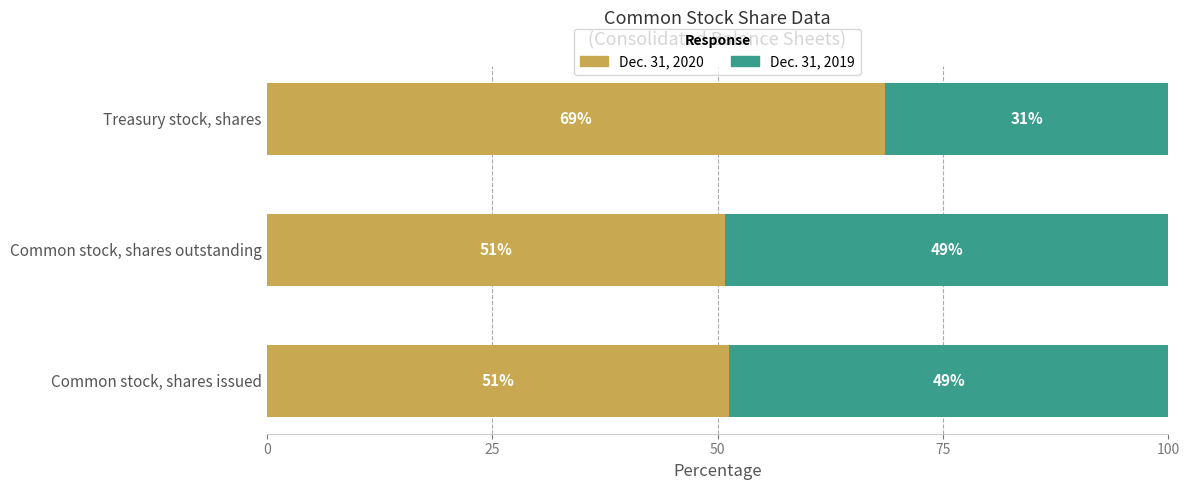

What is the sum of all Dec. 31, 2020 values?

170.7